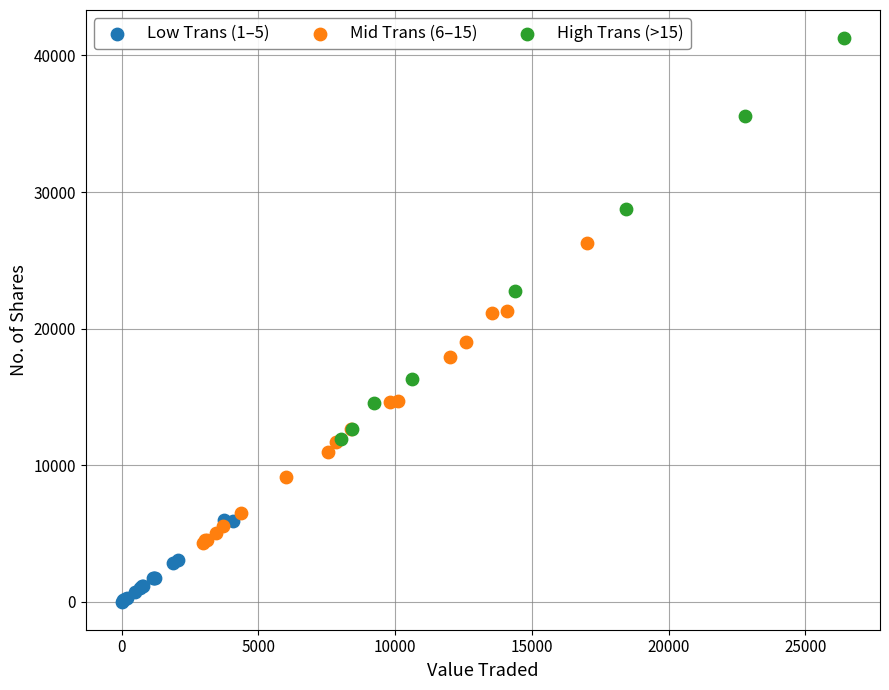

Which series contains the highest Y value?

High Trans (>15)